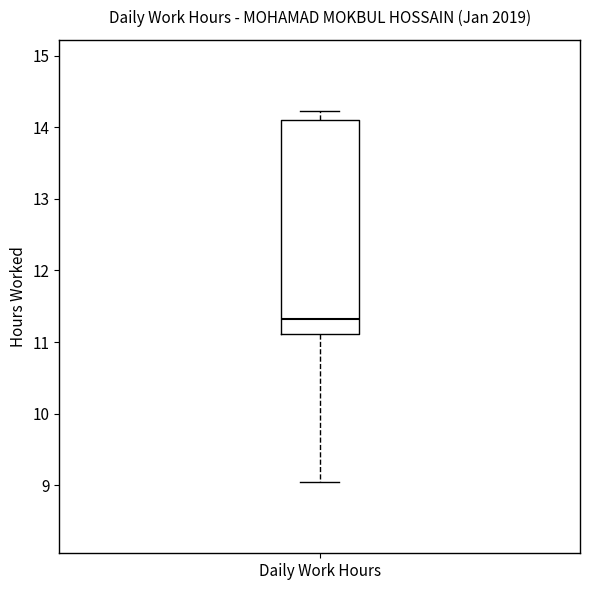

Where does the upper whisker of the box for Daily Work Hours end on the y-axis? The values are not printed on the chart, so give them approximately, as read against the axis.

14.2